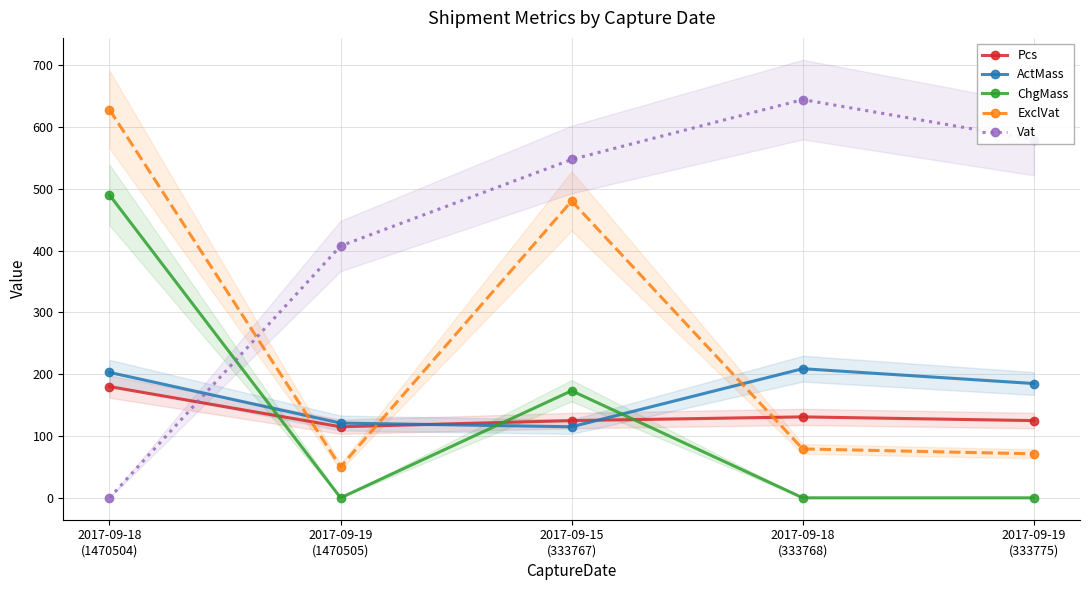

In ExclVat, how many points are lower than both neighbors (excluding endpoints)?

1